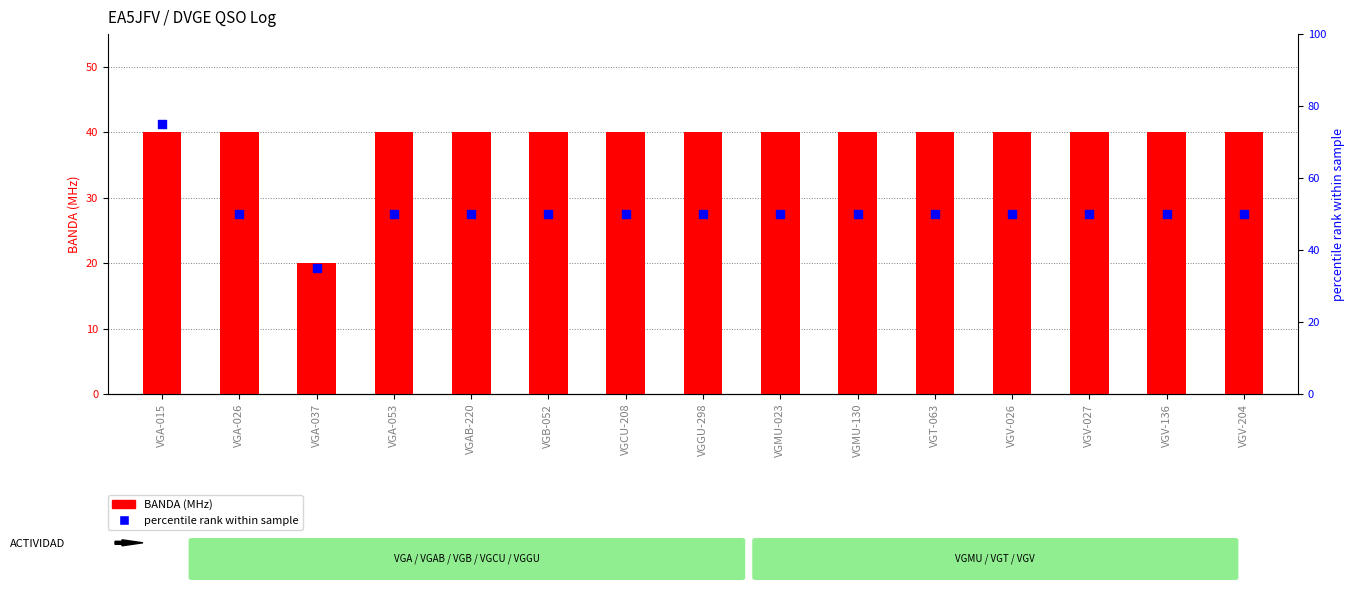

At how many categories does at least one series exceed 56?

1